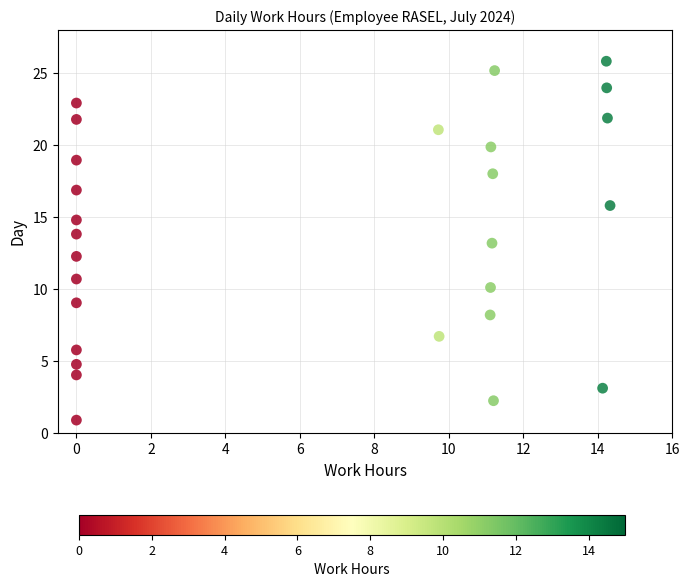

What is the range of Y values (max minus min)?

24.9